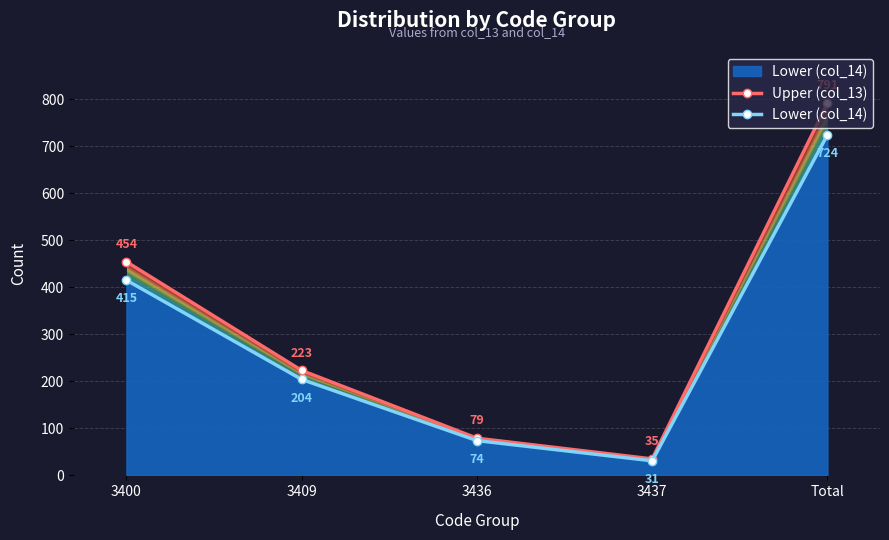

True or false: Upper (col_13) and Lower (col_14) intersect in this chart.

False